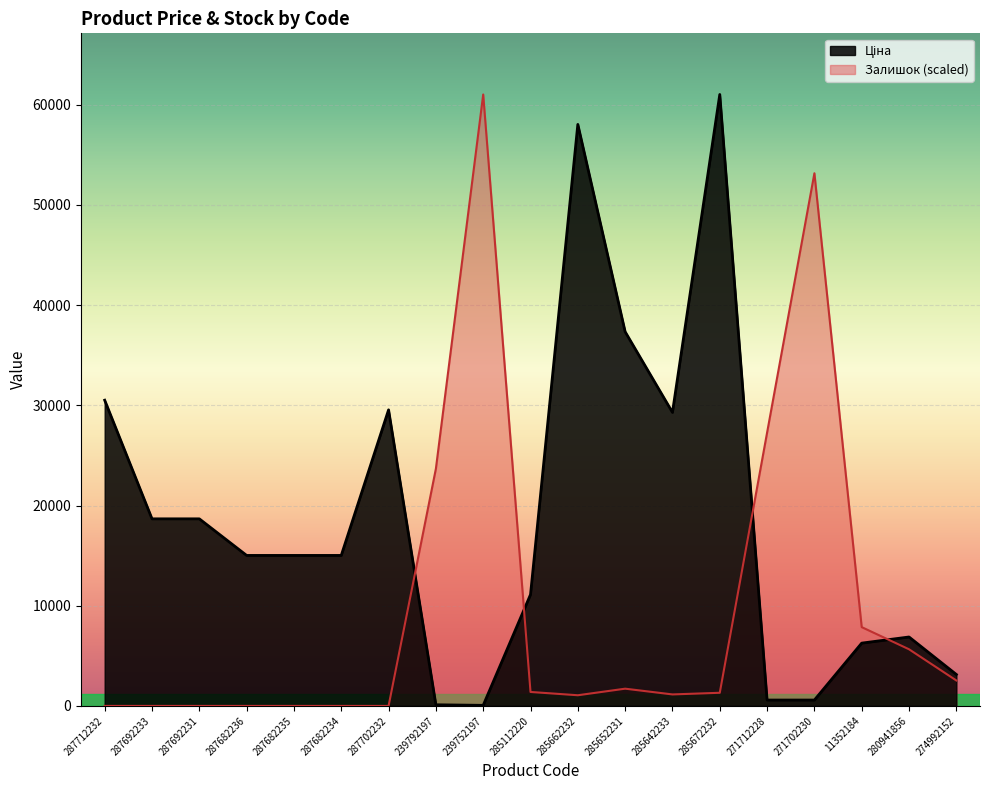

At which category is the sum across all series the highest?

285672232